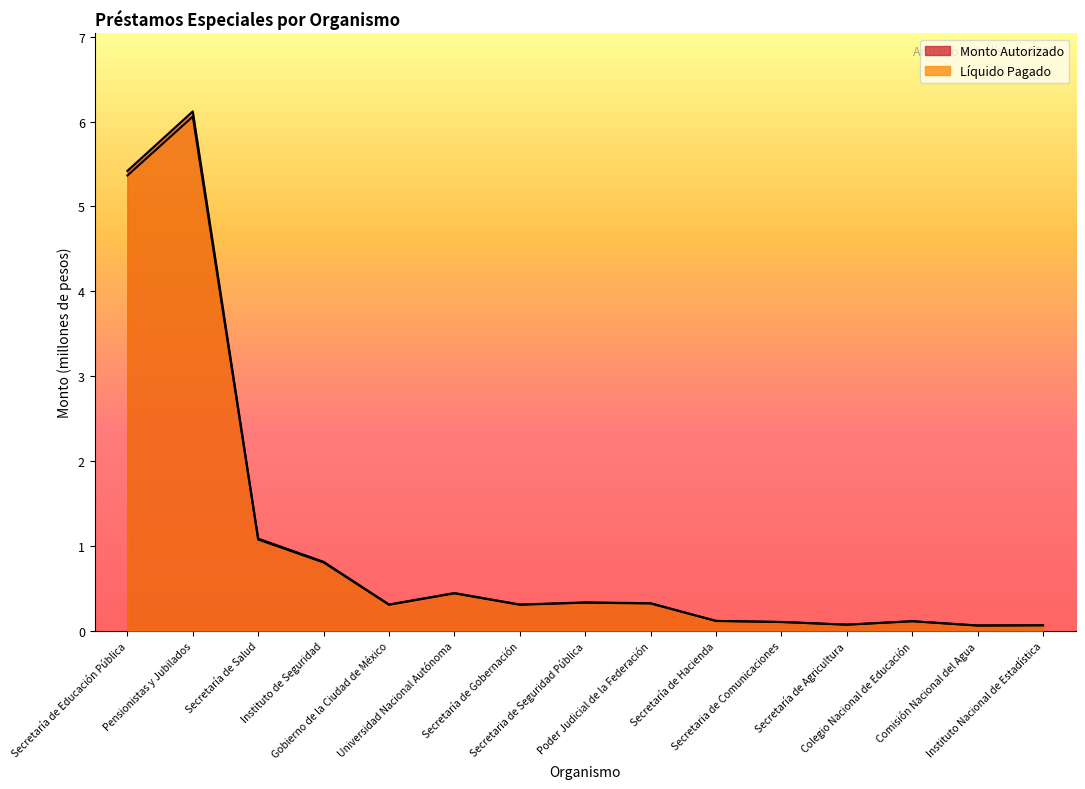

Is it true that Monto Autorizado equals 0.1 at Secretaría de Hacienda?

True